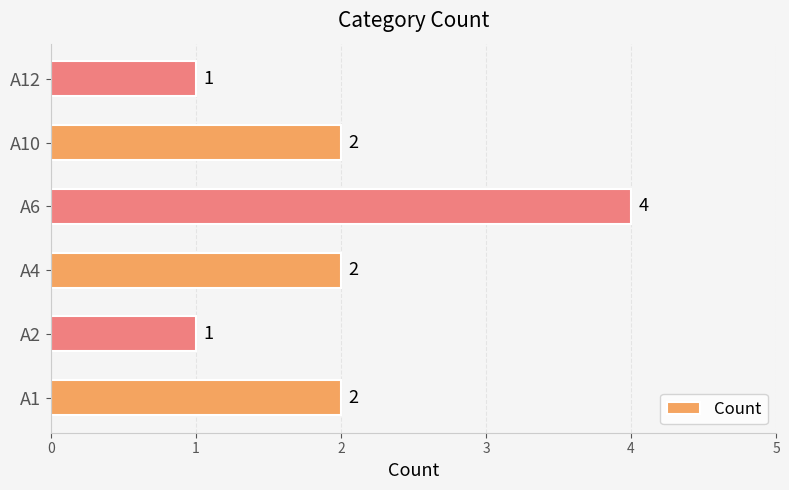

What is the sum of all values?

12